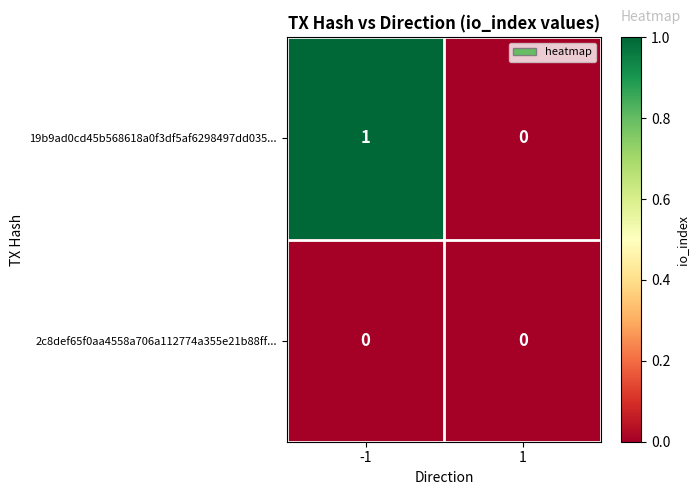

Between -1 and 1, which series saw the biggest shift?

19b9ad0cd45b568618a0f3df5af6298497dd035...